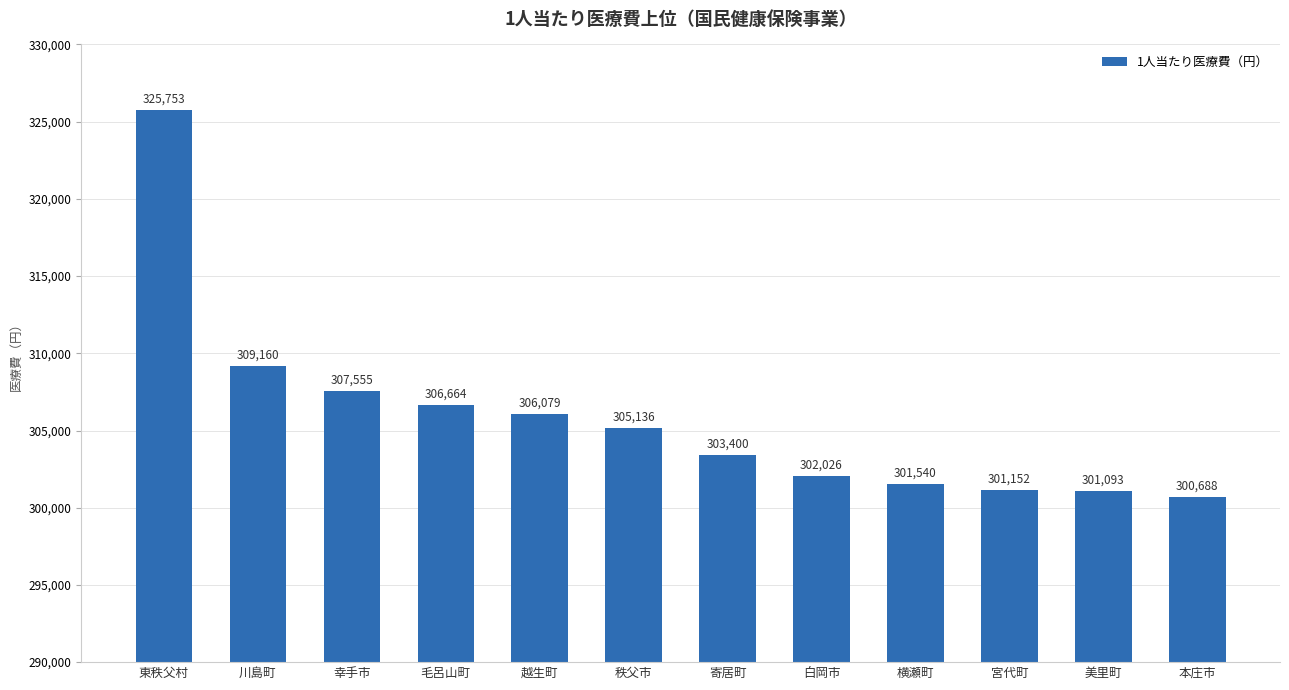

What is the sum of all values?

3670246